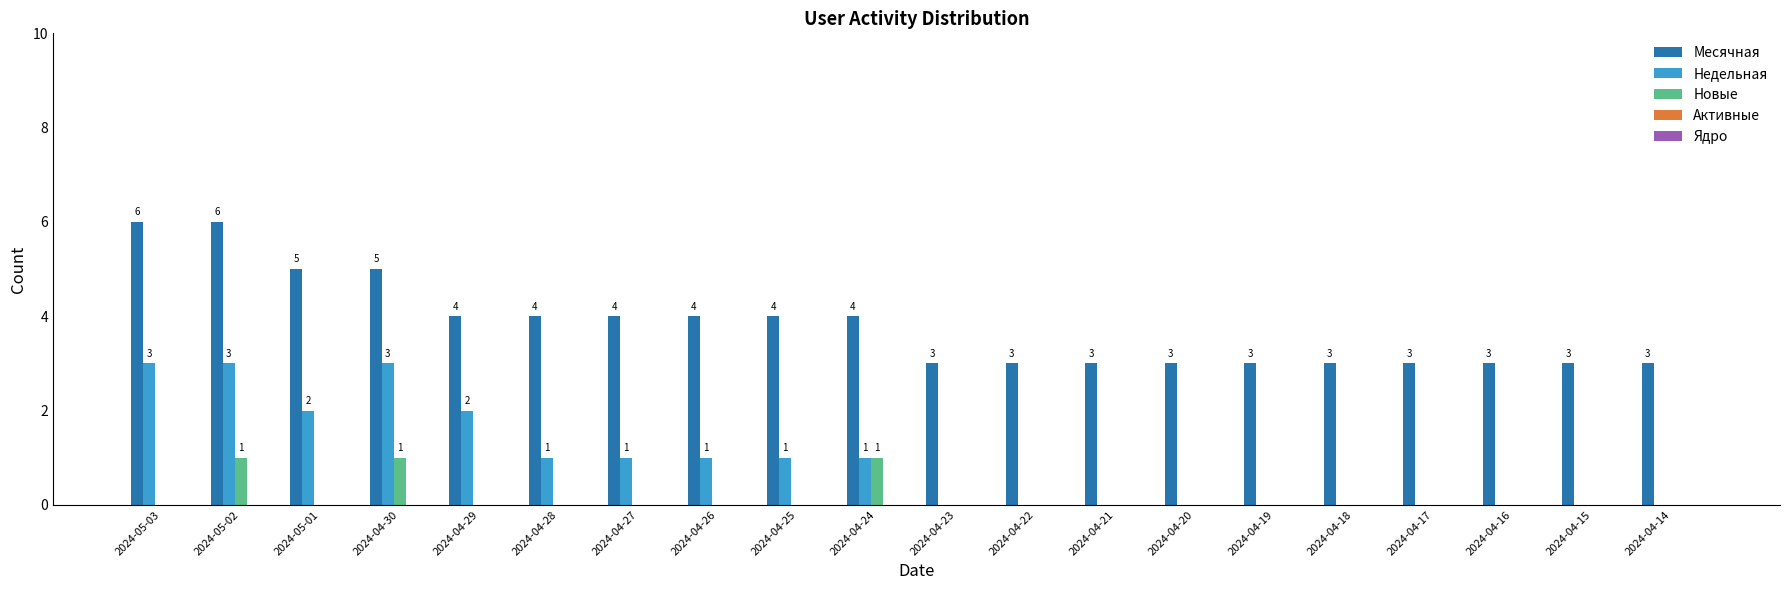

The Недельная series shows 2 at 2024-04-21. True or false?

False